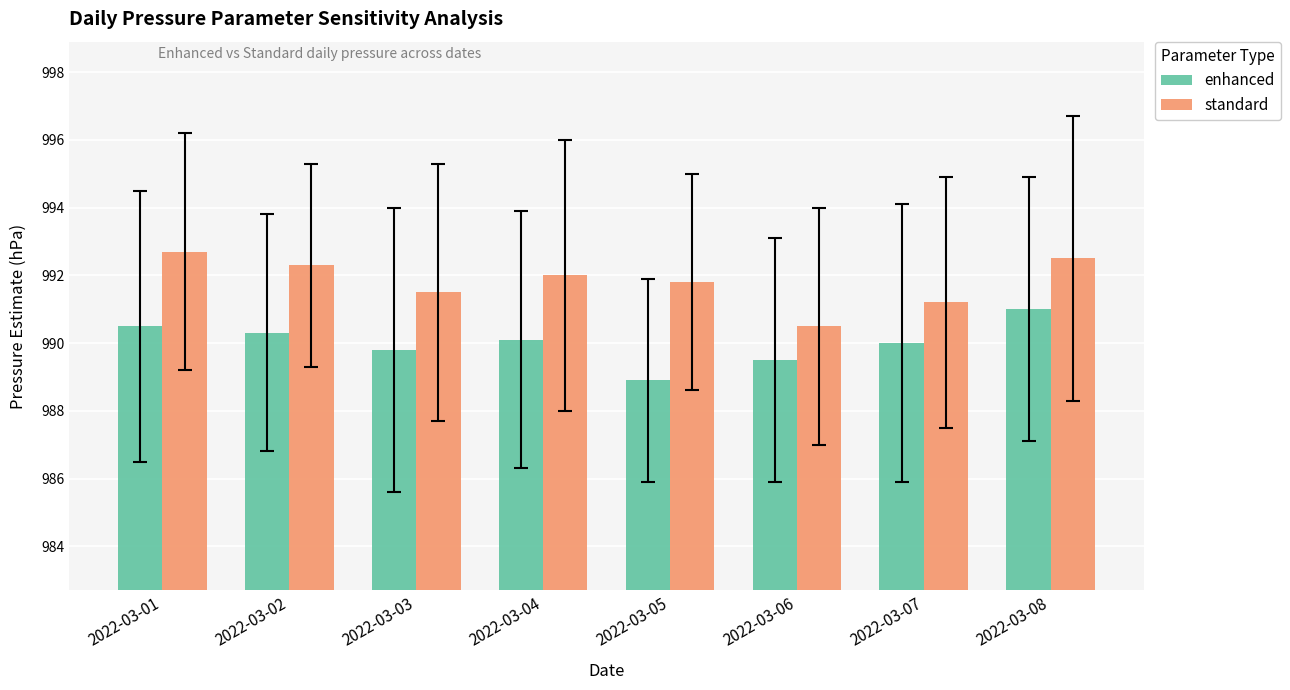

Where is standard nearest to the value 991?

2022-03-07